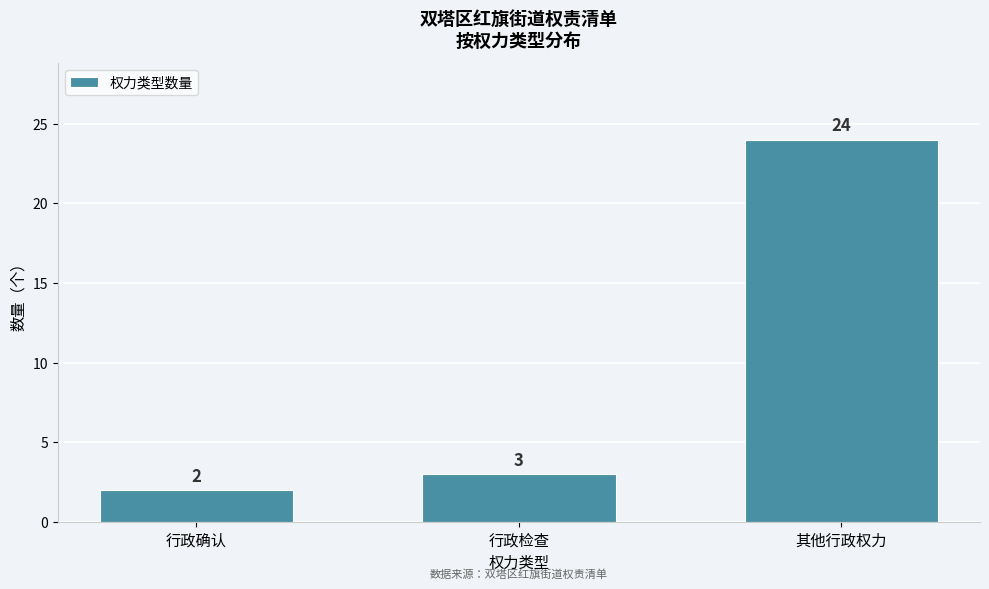

Reading left to right, transcribe all the data shown in this chart.

行政确认=2	行政检查=3	其他行政权力=24